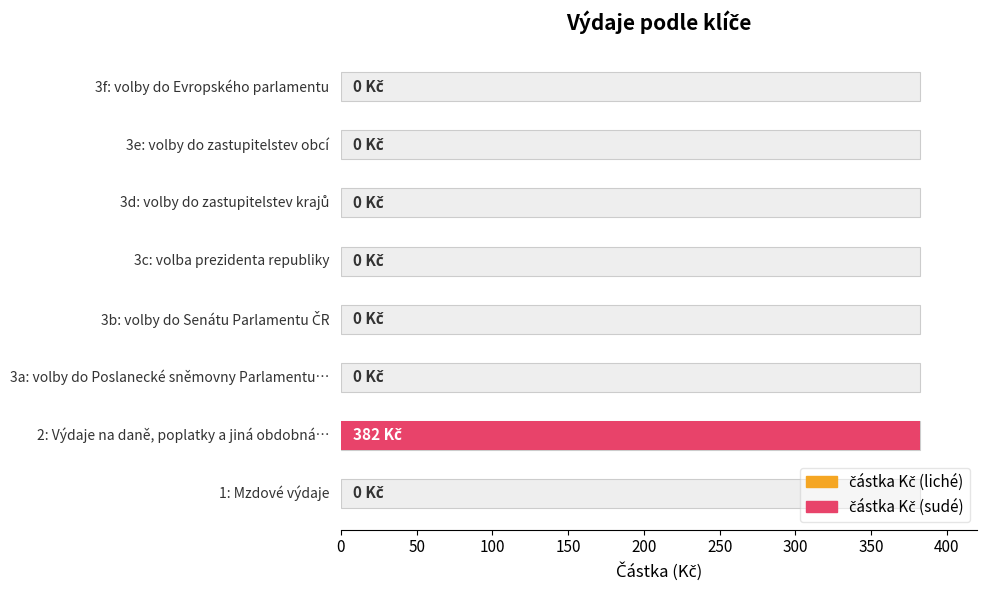

Which category has the highest value across all series?

2